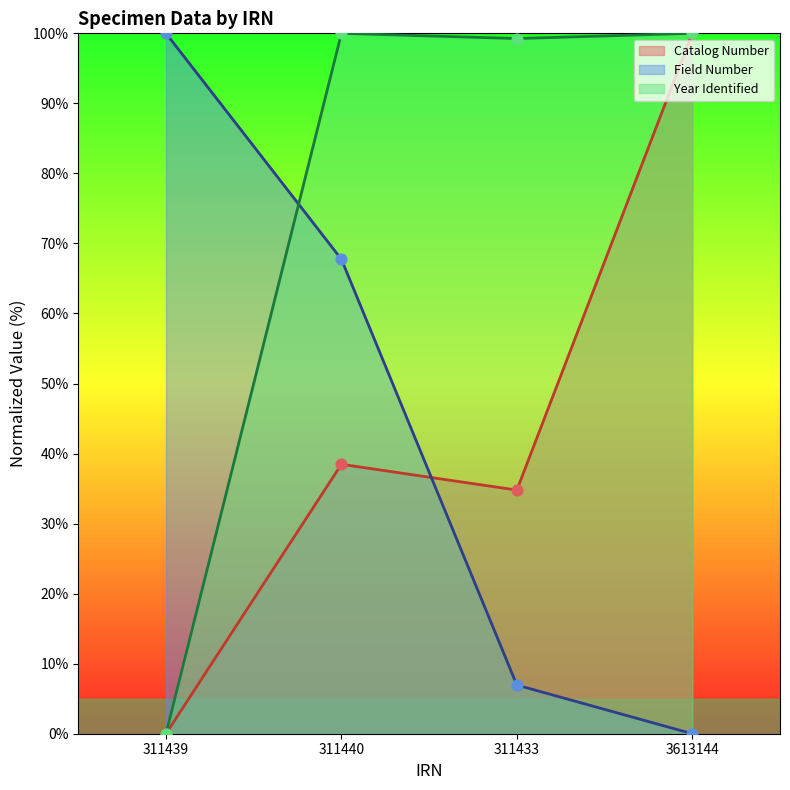

Which series reaches the maximum Y coordinate?

Catalog Number